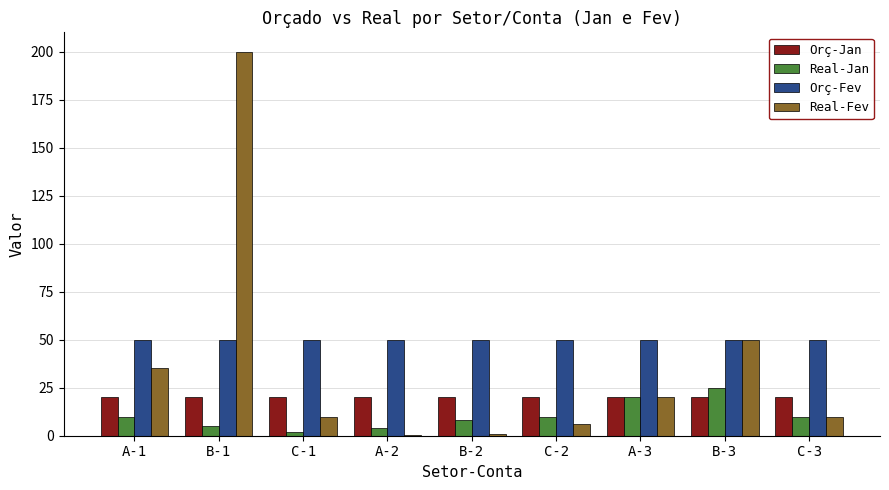

At which label is Real-Fev closest to 100?

B-3